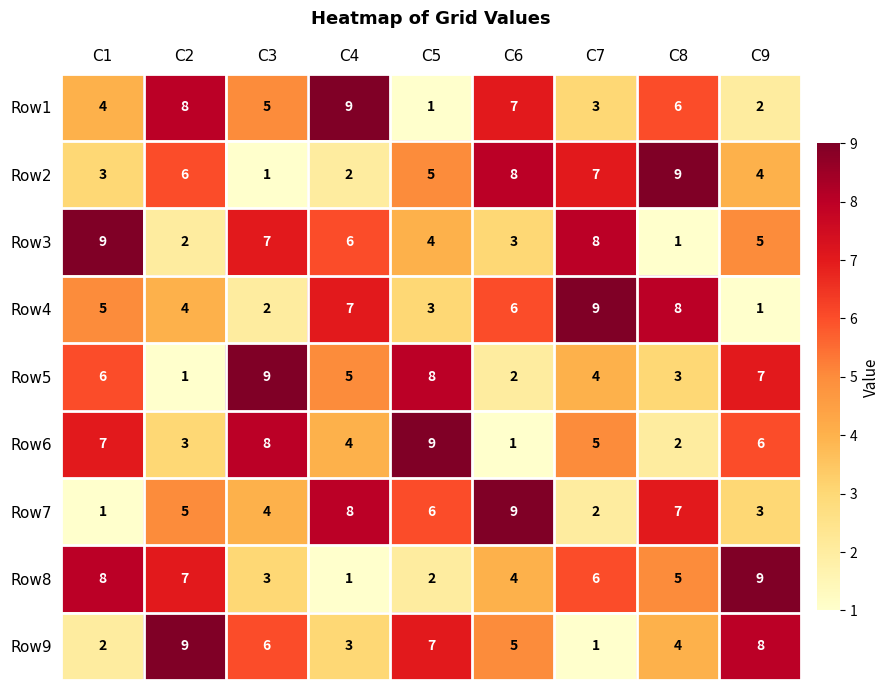

True or false: Row6 has a value of 8 at C3.

True